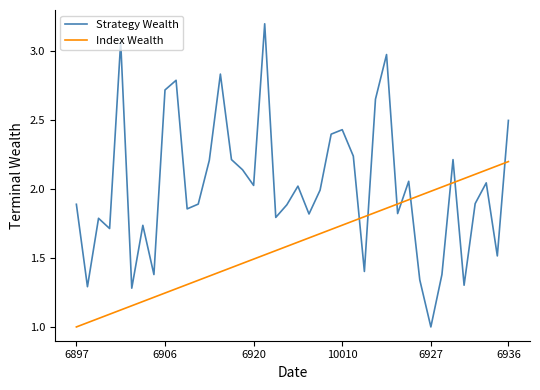

How many lines are shown in the chart?

2